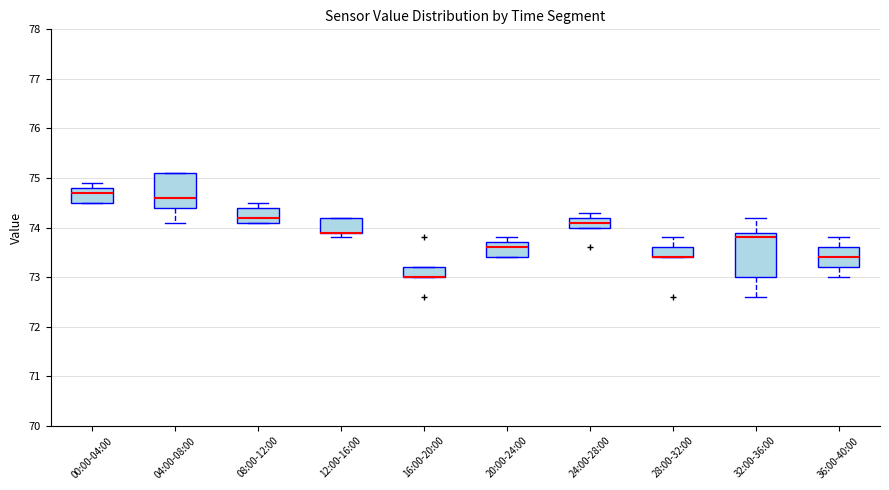

Where is the lower edge of the box for 00:00-04:00 on the y-axis? The values are not printed on the chart, so give them approximately, as read against the axis.

74.5